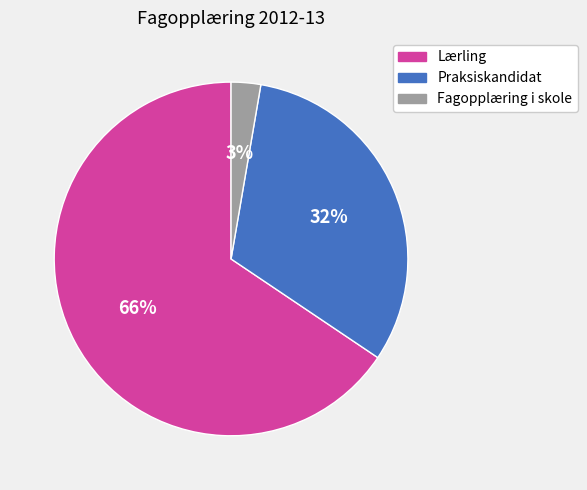

To the nearest percent, what is the combined percentage of Praksiskandidat and Lærling?

97%